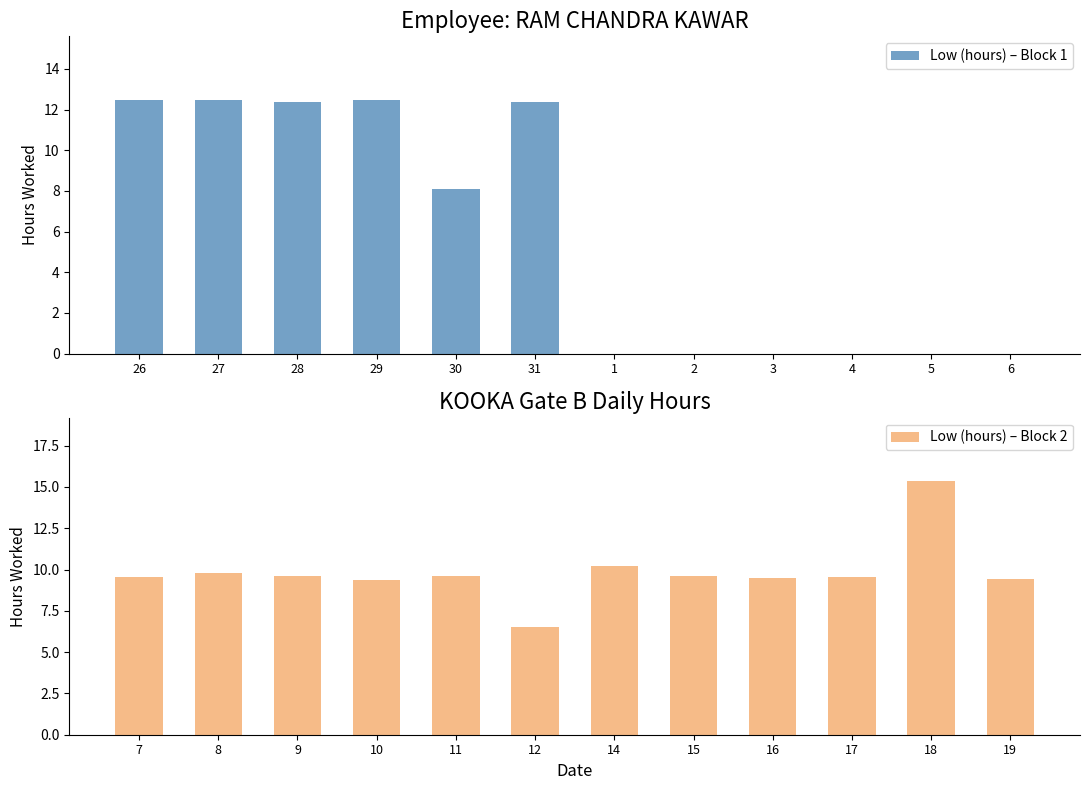

Is it true that Low (hours) – Block 1 equals 12.5 at 29?

True